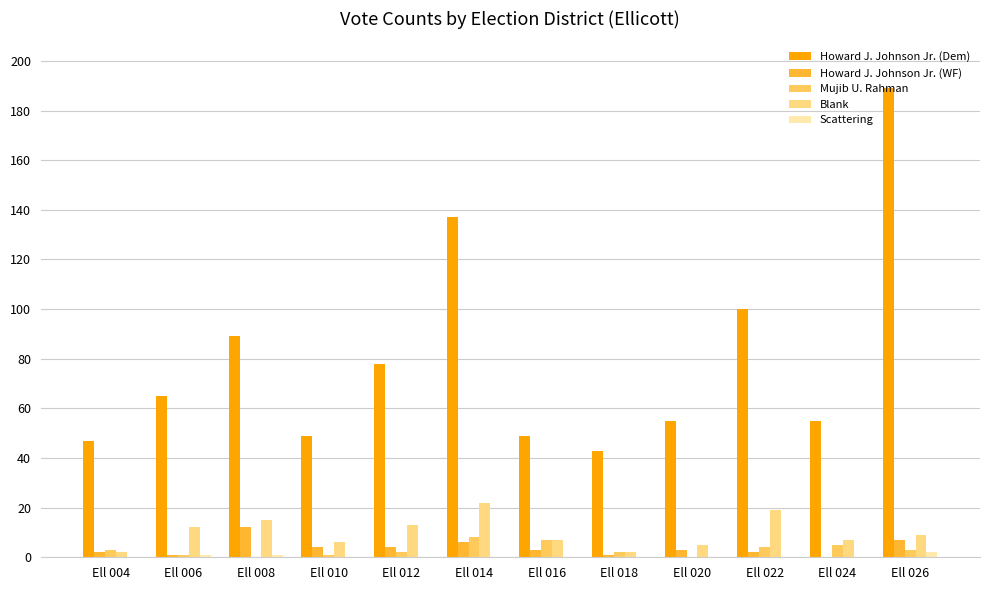

How many data points does each series have?

12